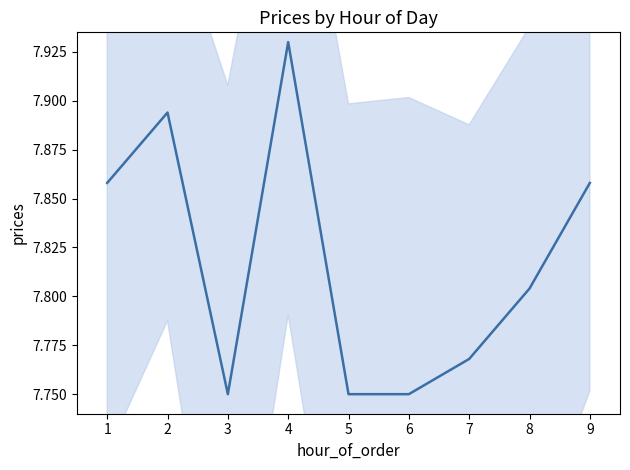

Between 4 and 5, which is larger?

4